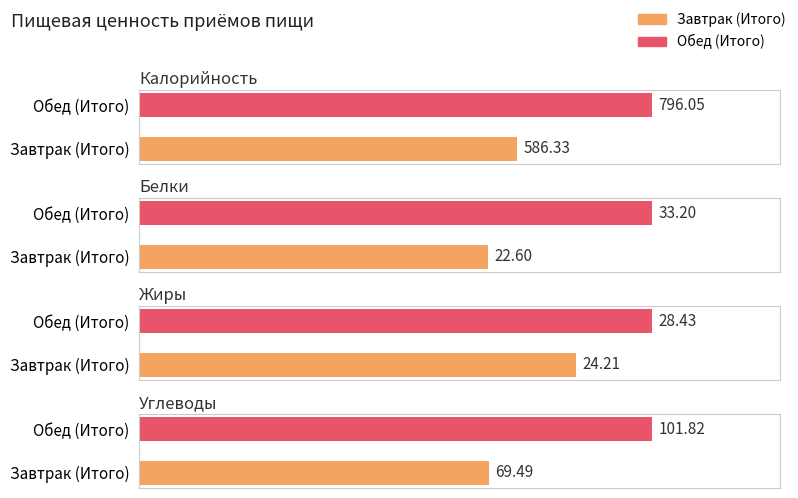

What is the greatest value displayed?

796.0